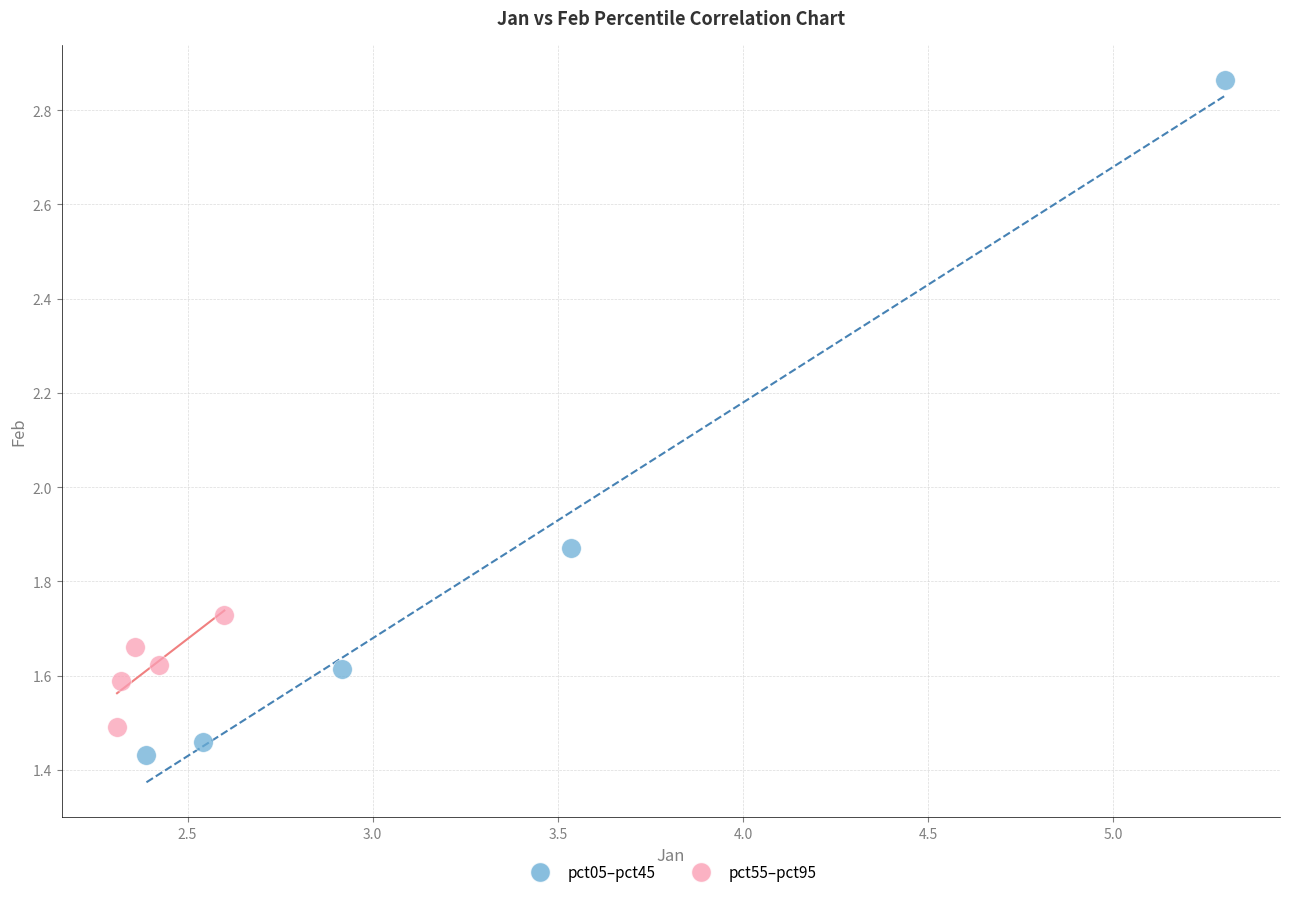

Which series has the largest Y range (max minus min)?

pct05–pct45